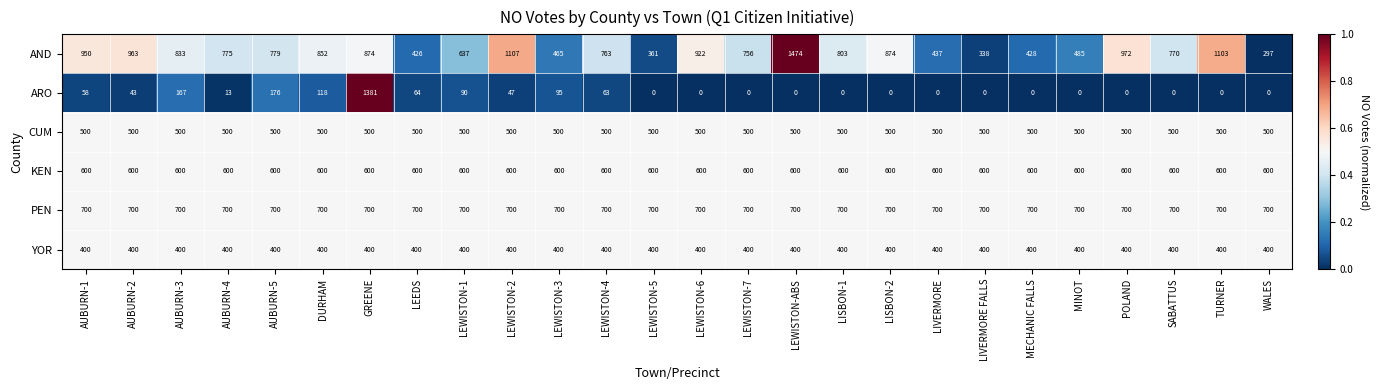

The value of ARO at LEWISTON-7 is -724. True or false?

False